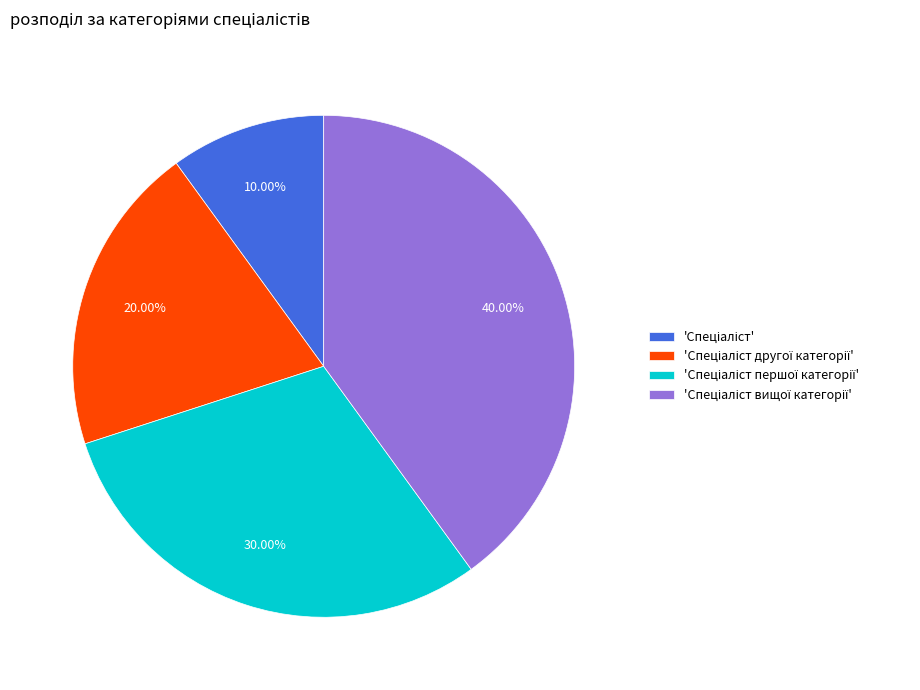

Does any single category account for the majority?

No